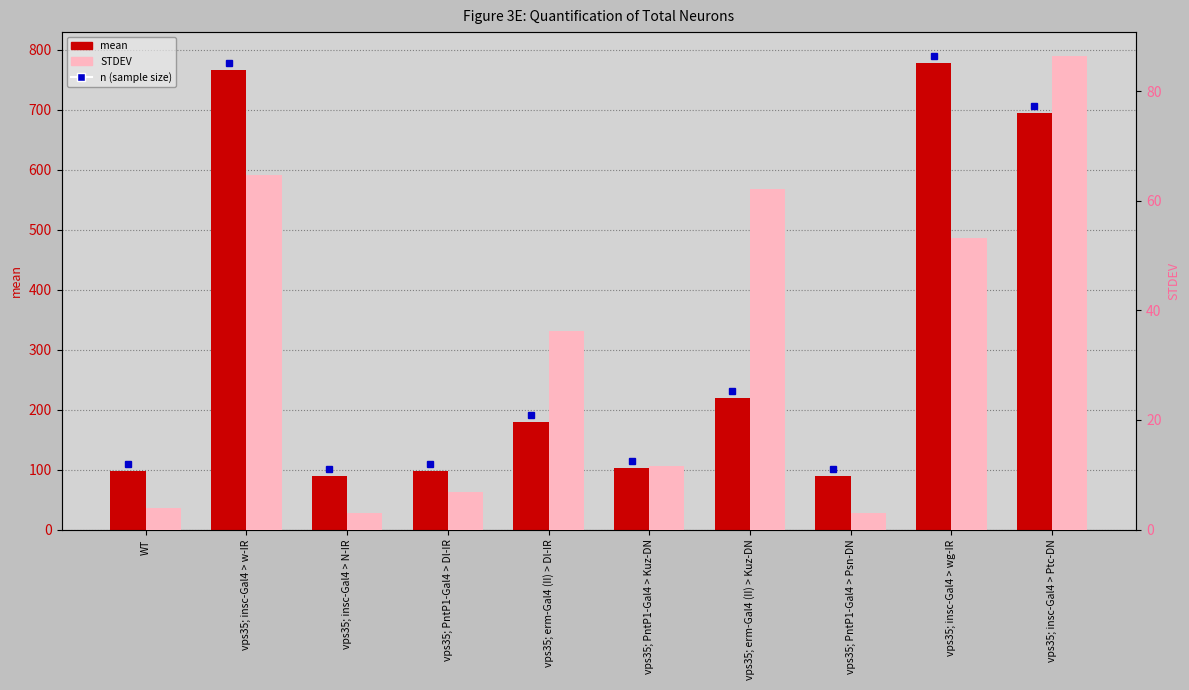

What is the total value across all series at vps35; insc-Gal4 > wg-IR?

831.2